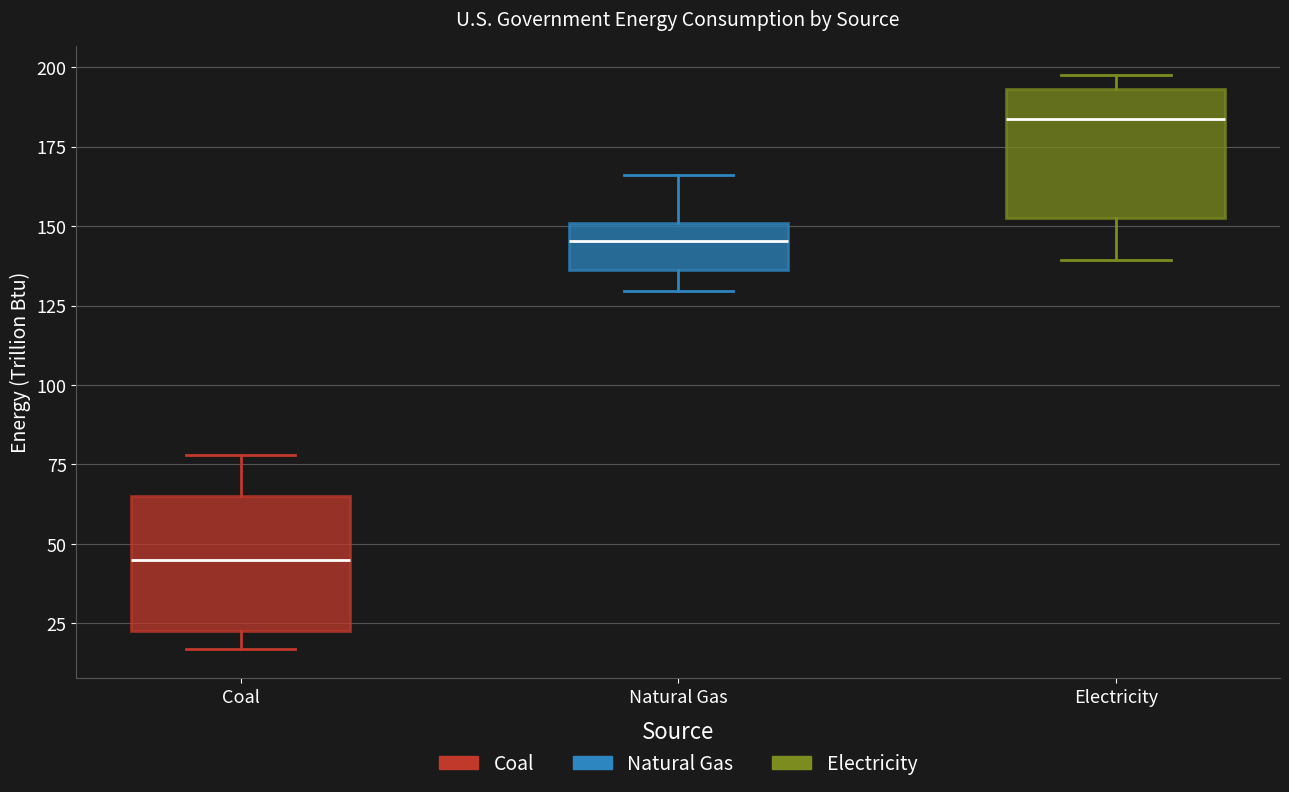

Reading left to right, read every box against the y-axis: the position of its median line, the range the box covers, and the ends of its whiskers. The values are not printed on the chart, so give them approximately, as read against the axis.

Coal: median 45, box 25 to 65, whiskers 15 to 80
Natural Gas: median 145, box 135 to 150, whiskers 130 to 165
Electricity: median 185, box 155 to 195, whiskers 140 to 200